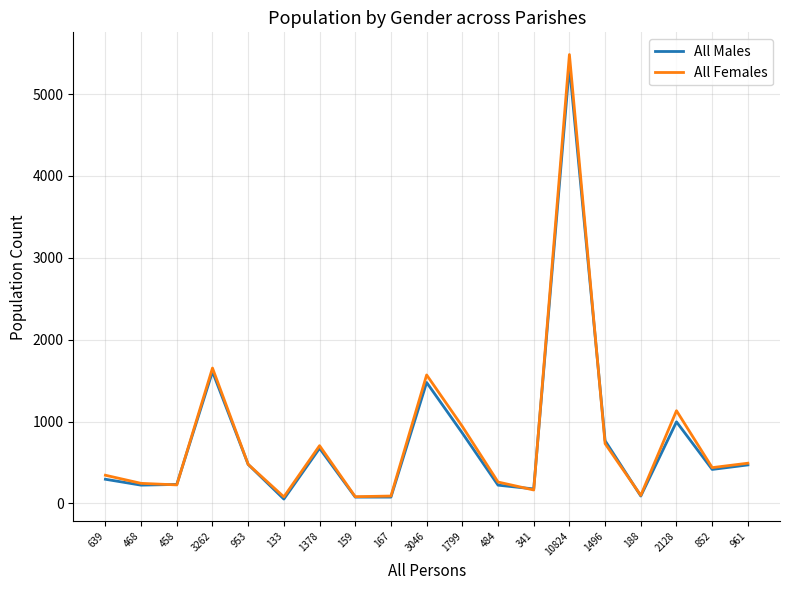

What are all the series names shown in the legend?

All Males, All Females